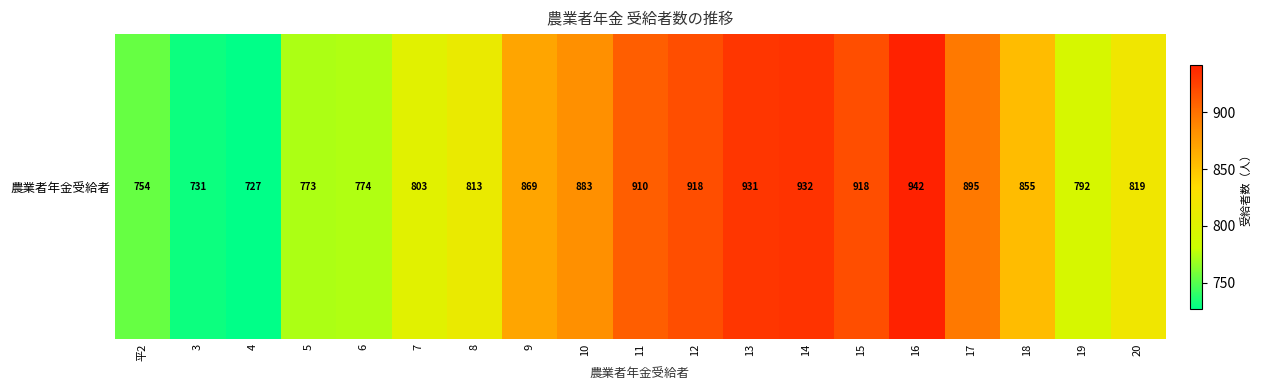

List the labels in order of value, smallest first.

4, 3, 平2, 5, 6, 19, 7, 8, 20, 18, 9, 10, 17, 11, 12, 15, 13, 14, 16